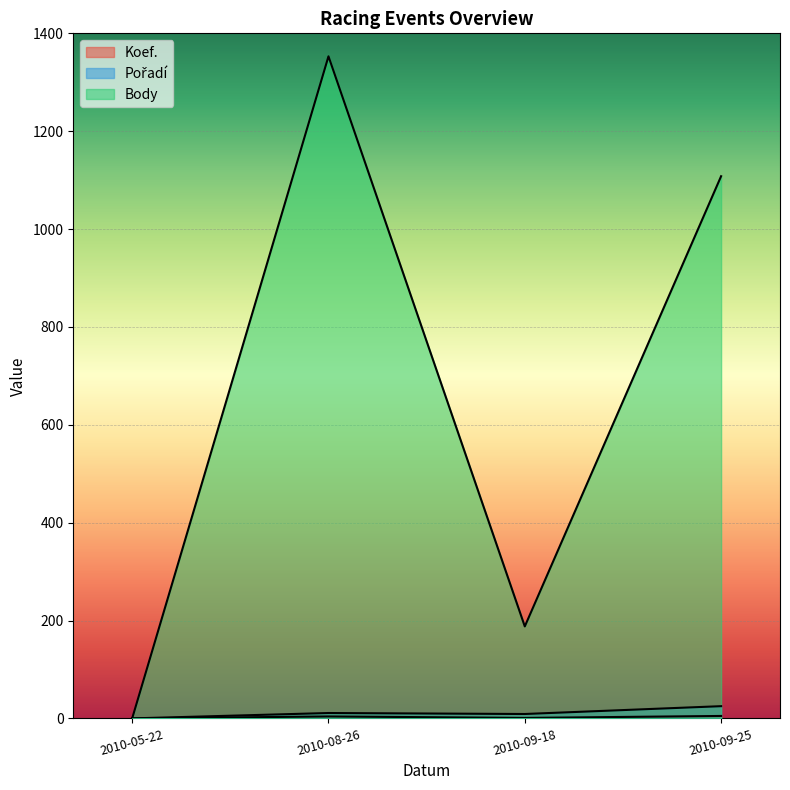

Which series has the largest total across all categories?

Body